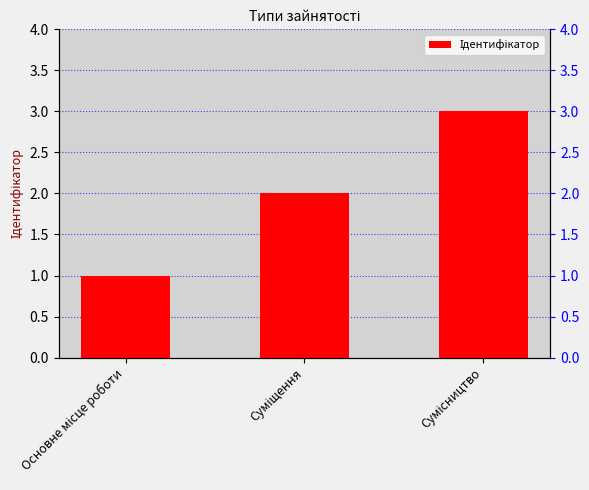

Which category has the lowest value across all series?

Основне місце роботи